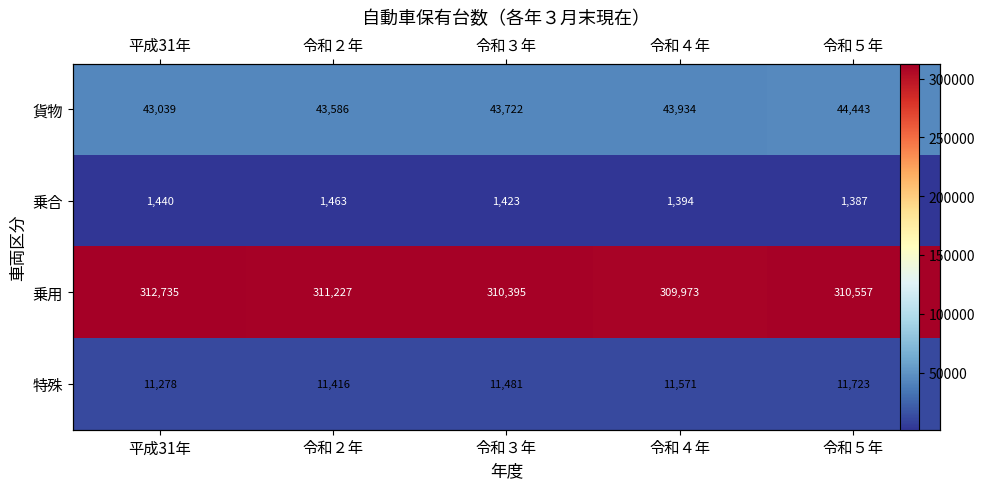

What is the minimum value shown in the chart?

1387